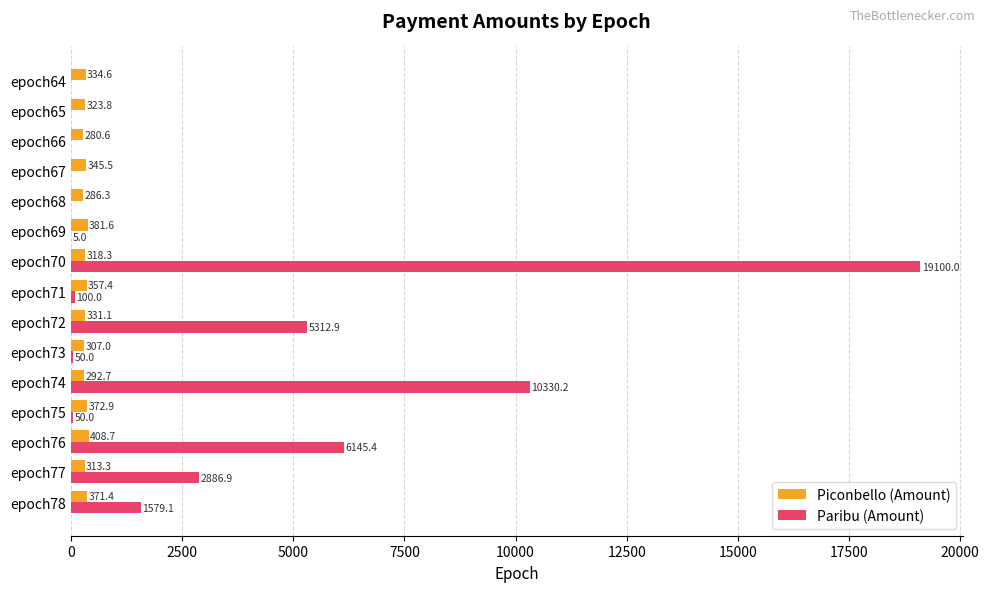

Which series has the largest range (max minus min)?

Paribu (Amount)